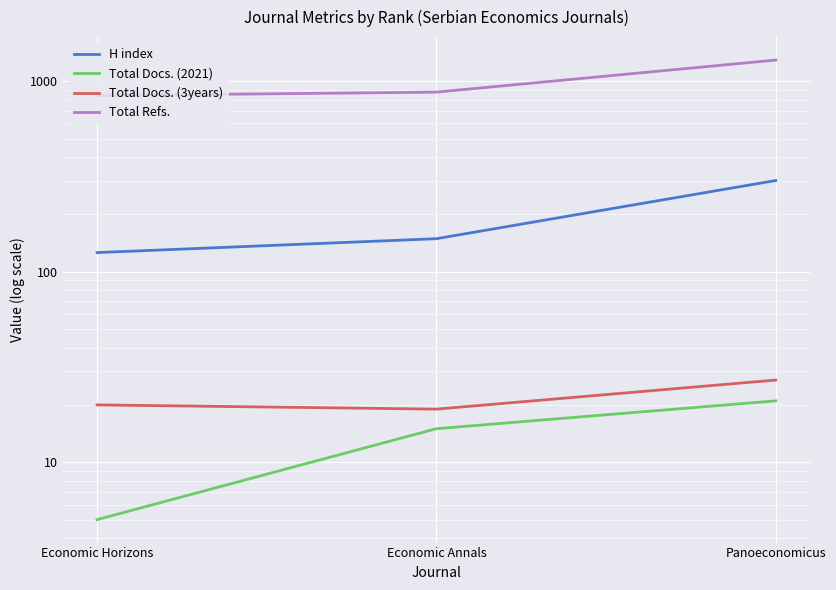

Is it true that H index equals 126 at Economic Horizons?

True